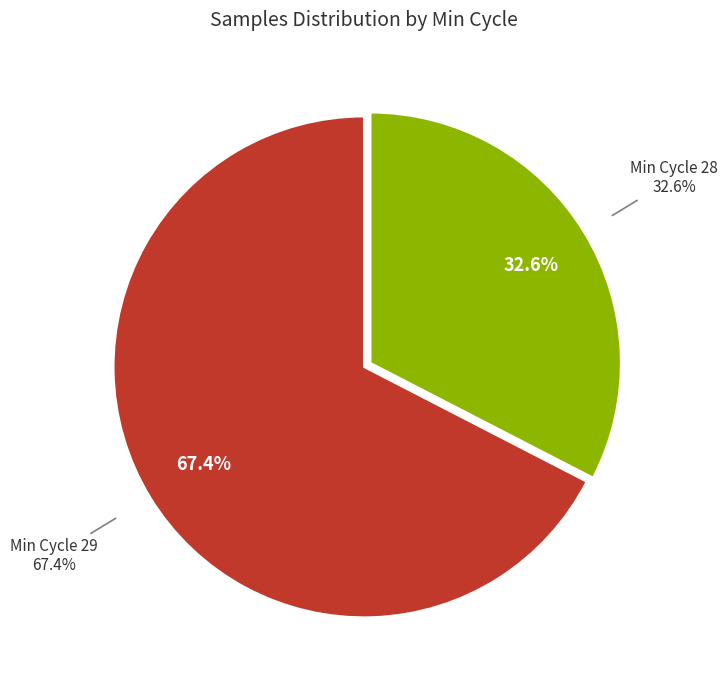

True or false: 12 accounts for 17% of the total.

False